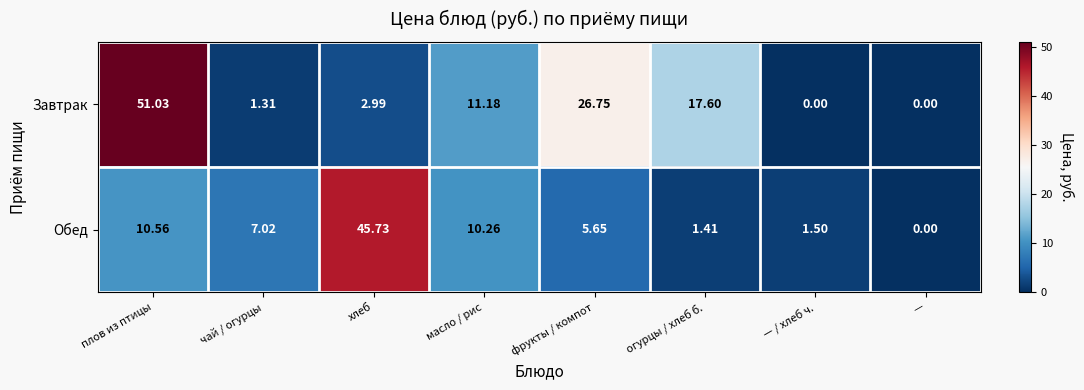

At which label does Обед reach its peak?

хлеб